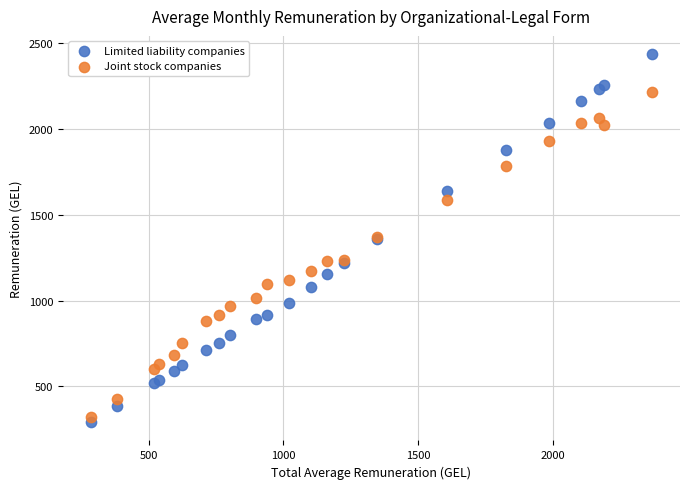

Which series reaches the maximum Y coordinate?

Limited liability companies